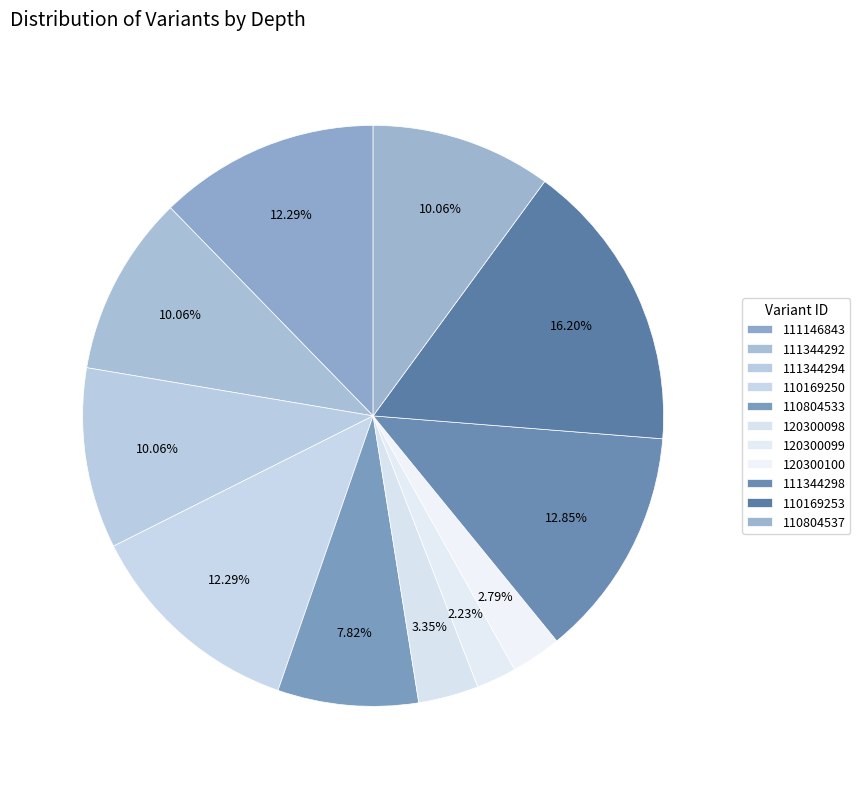

How many slices are in this pie chart?

11